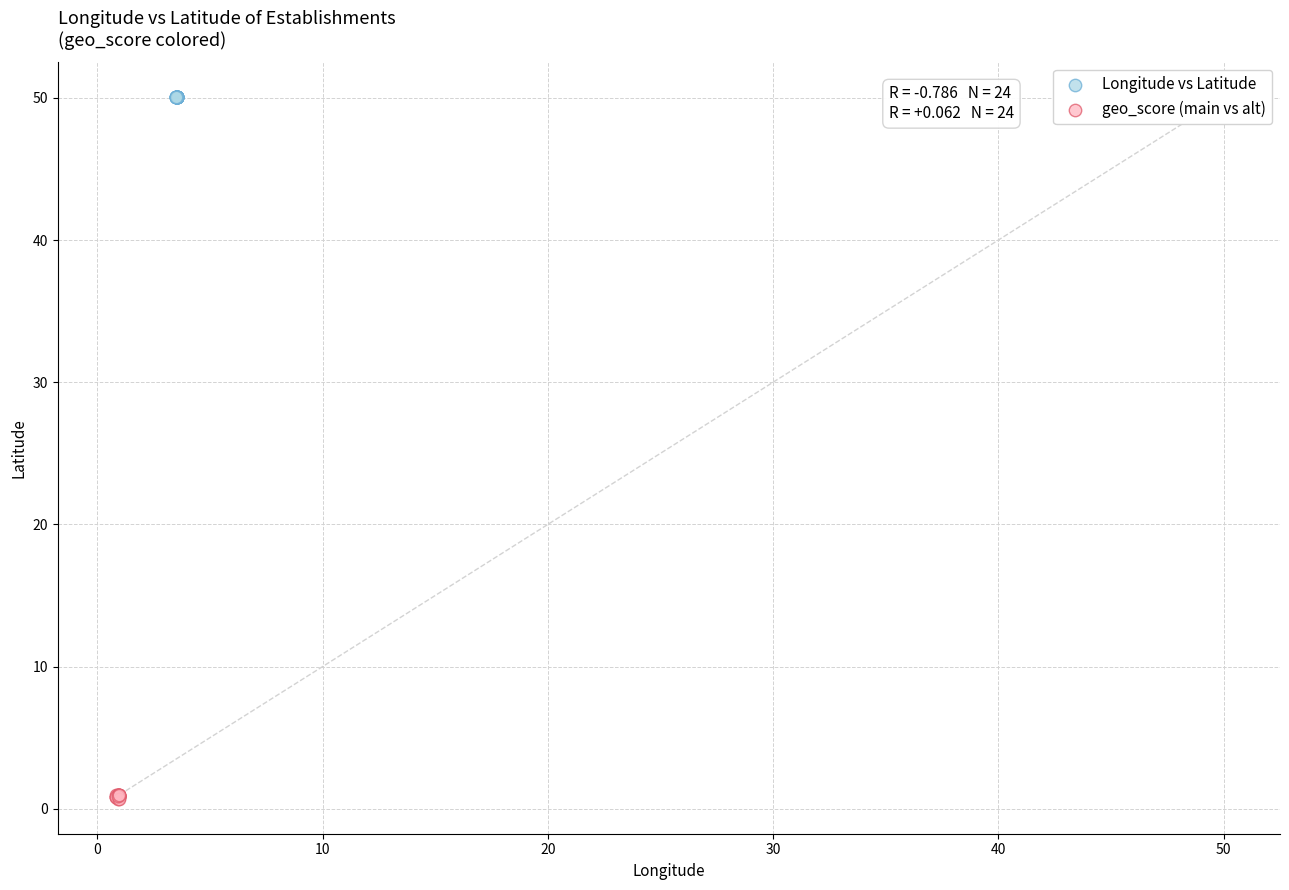

Which series reaches the minimum Y coordinate?

geo_score (main vs alt)